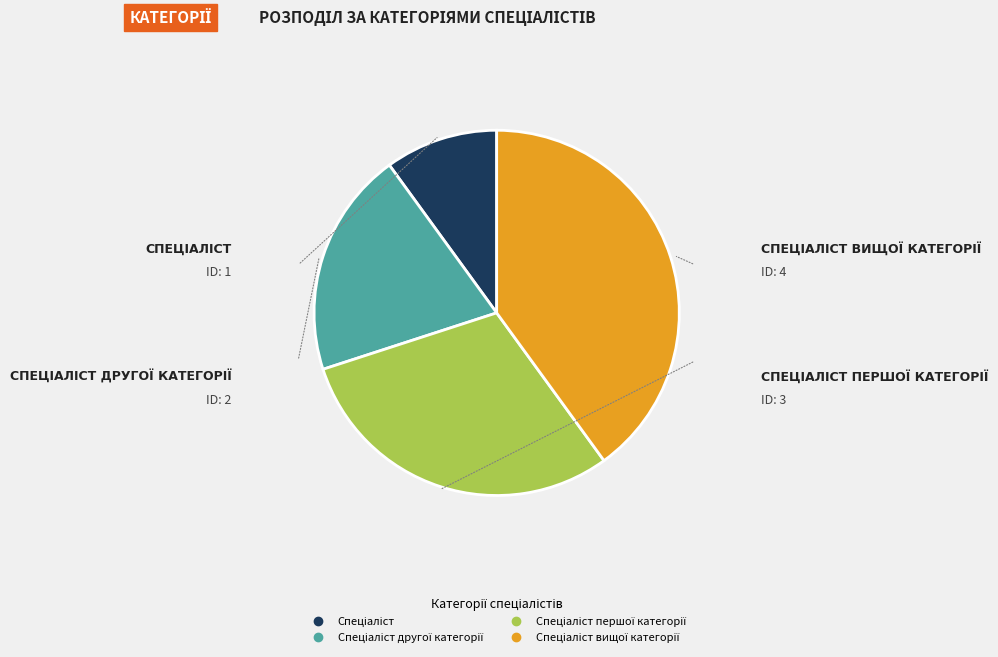

Is there any slice that represents more than half of the pie?

No